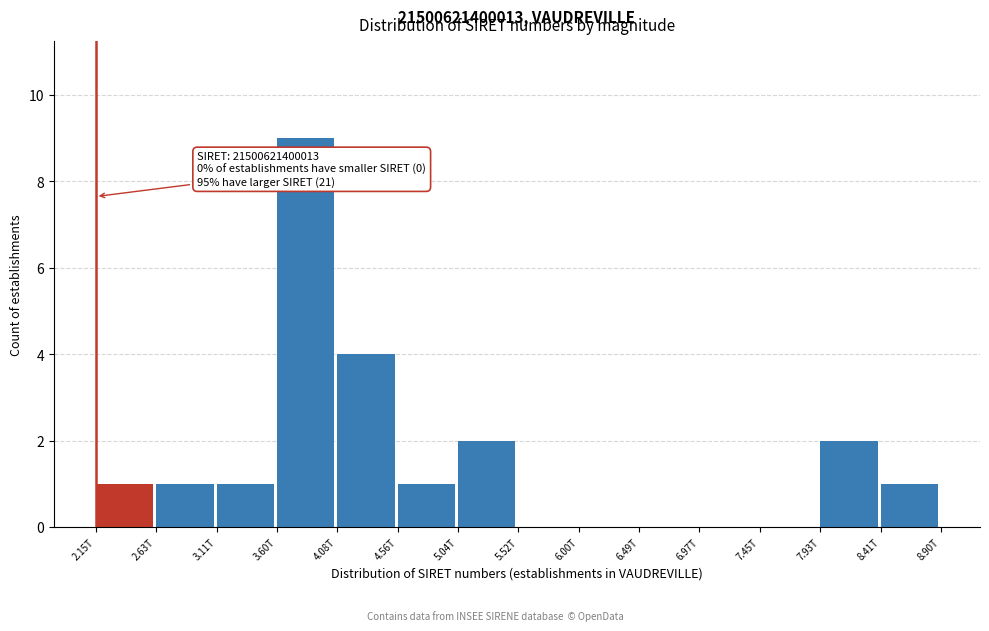

Reading right to left, transcribe all the data shown in this chart.

8.41T=1	7.93T=2	7.45T=0	6.97T=0	6.49T=0	6.00T=0	5.52T=0	5.04T=2	4.56T=1	4.08T=4	3.60T=9	3.11T=1	2.63T=1	2.15T=1